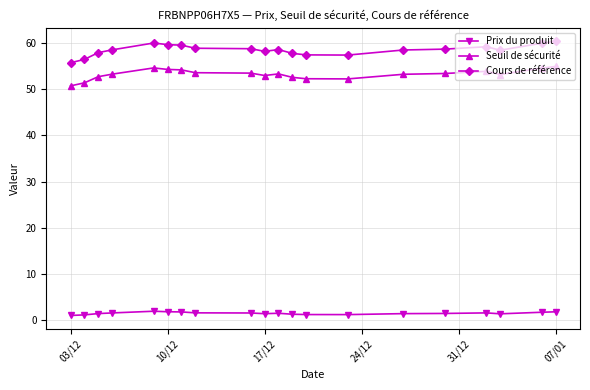

Which series has the largest range (max minus min)?

Cours de référence